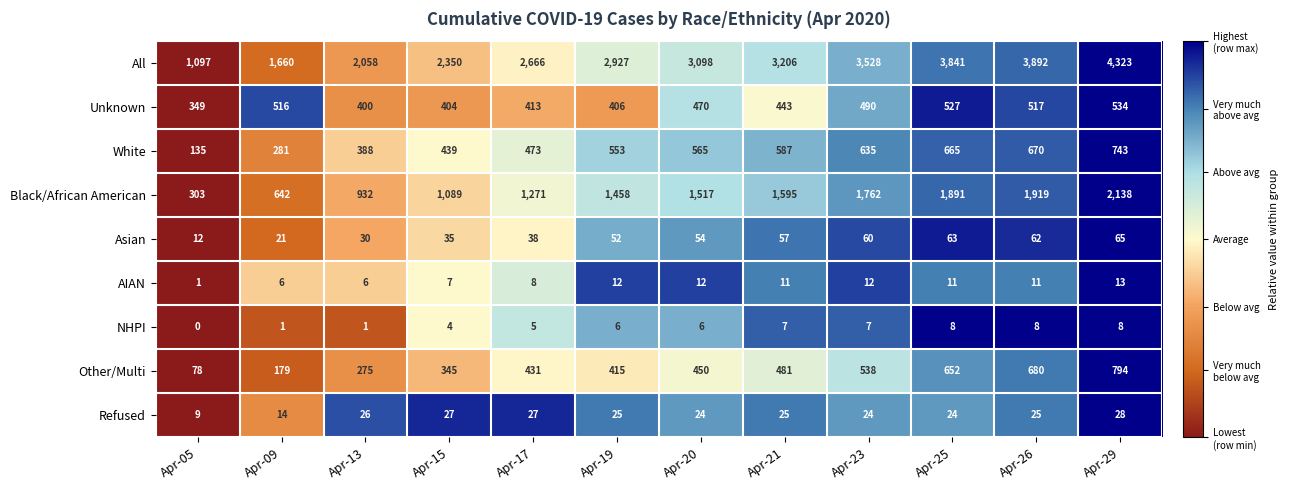

How many distinct data groups are displayed?

9